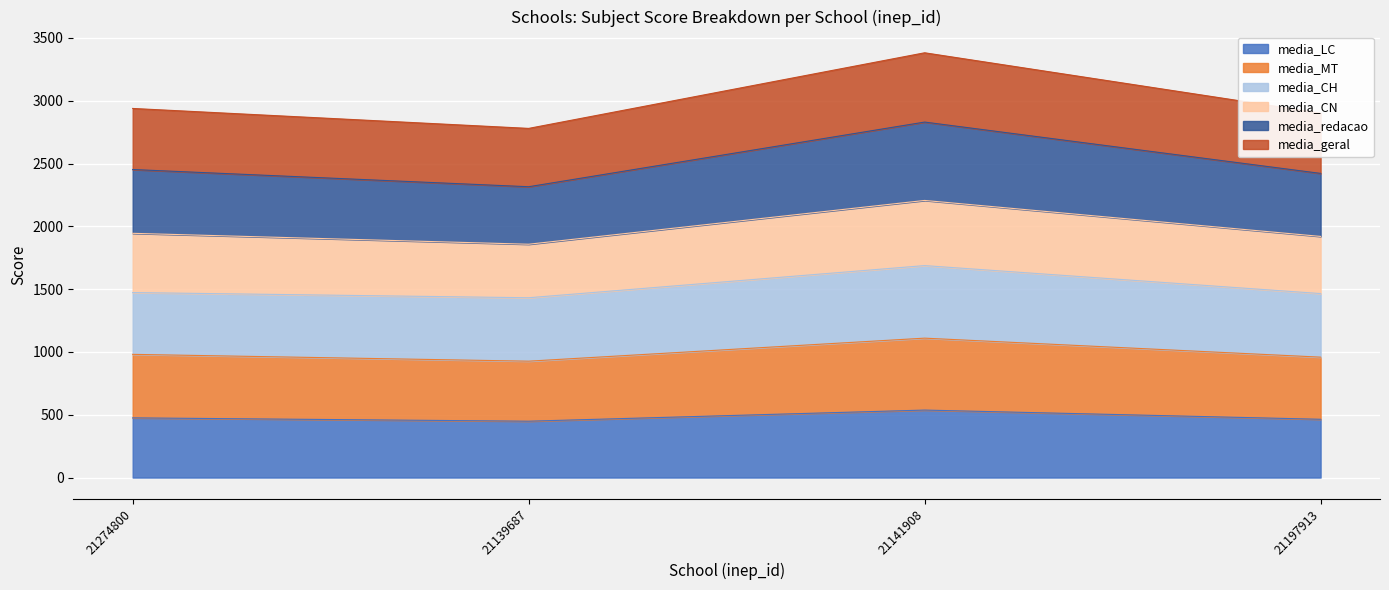

What are all the series names shown in the legend?

media_LC, media_MT, media_CH, media_CN, media_redacao, media_geral